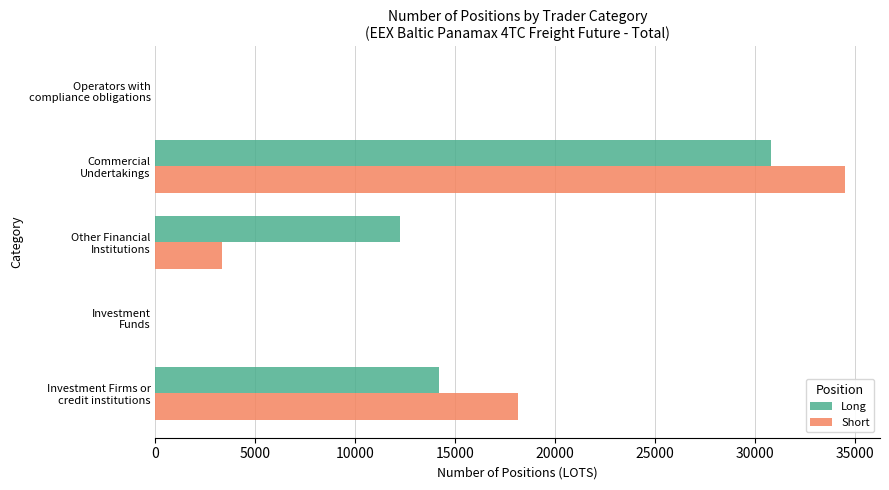

What is the maximum value shown in the chart?

34533.1